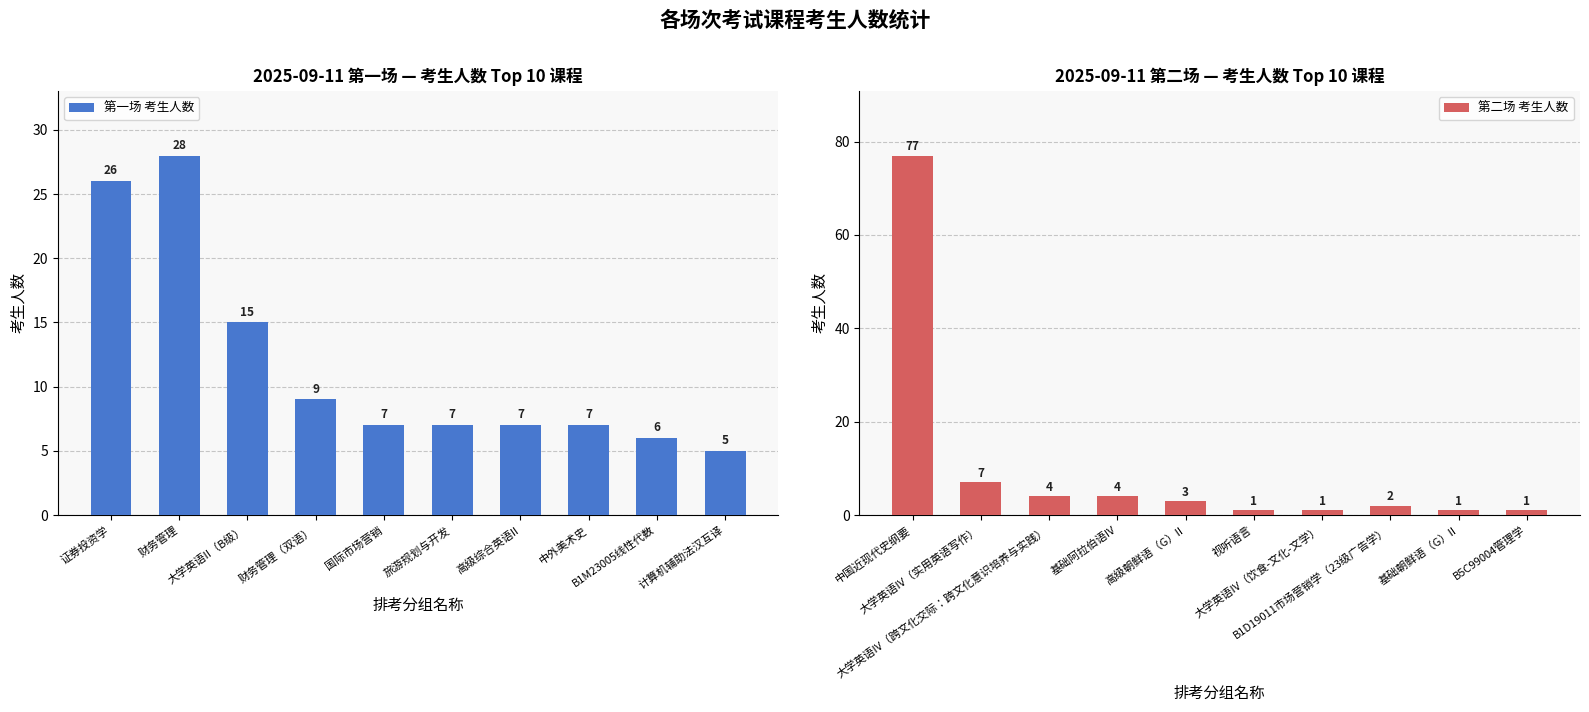

The 第一场 考生人数 series shows 38 at 证券投资学. True or false?

False